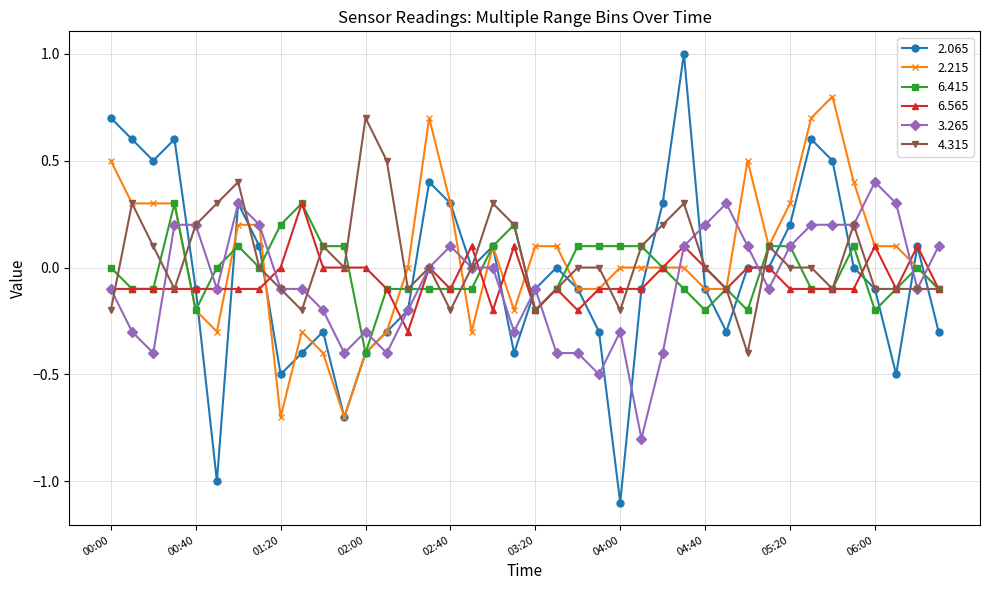

Is this an area chart (filled region under the line)?

No